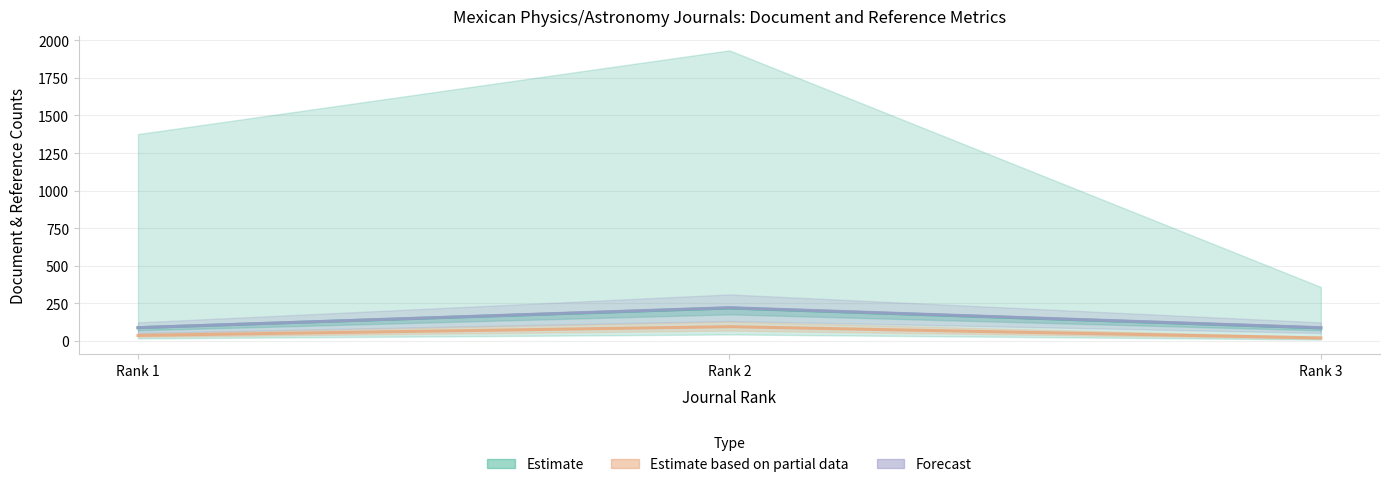

Does the chart have visible grid lines?

Yes